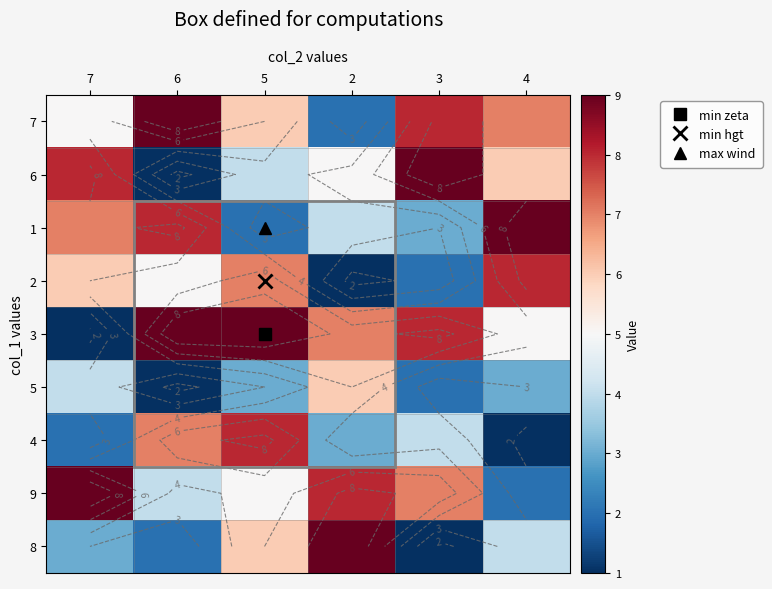

Which category has the lowest value in the 3 series?

7